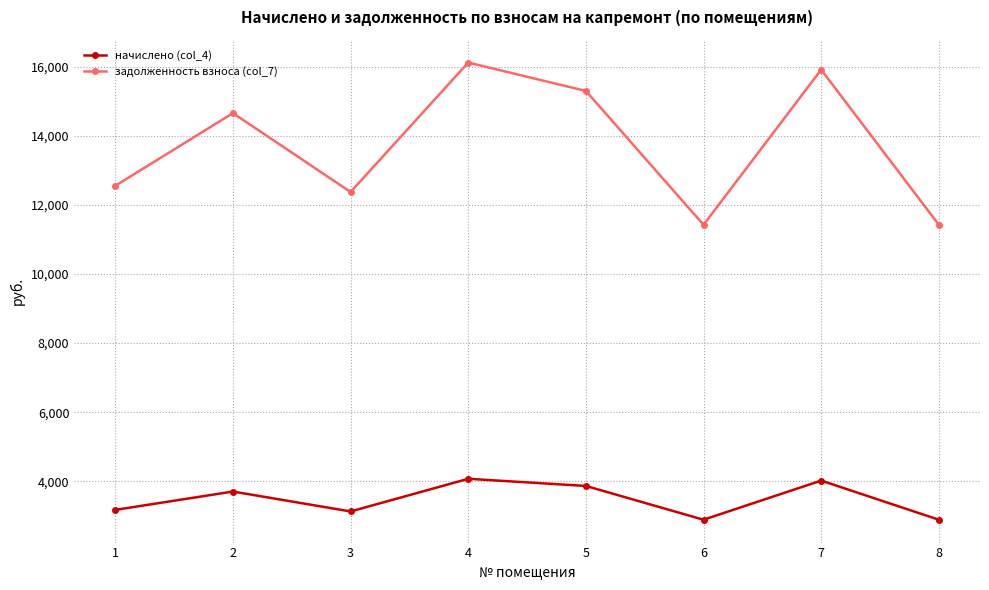

The value of начислено (col_4) at 1 is 3168.7. True or false?

True